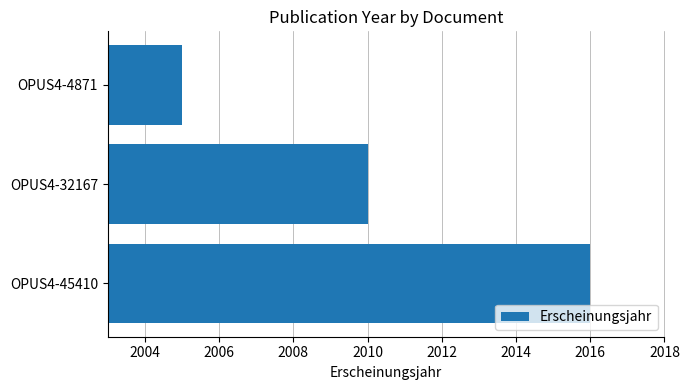

Which category has the lowest value across all series?

OPUS4-4871